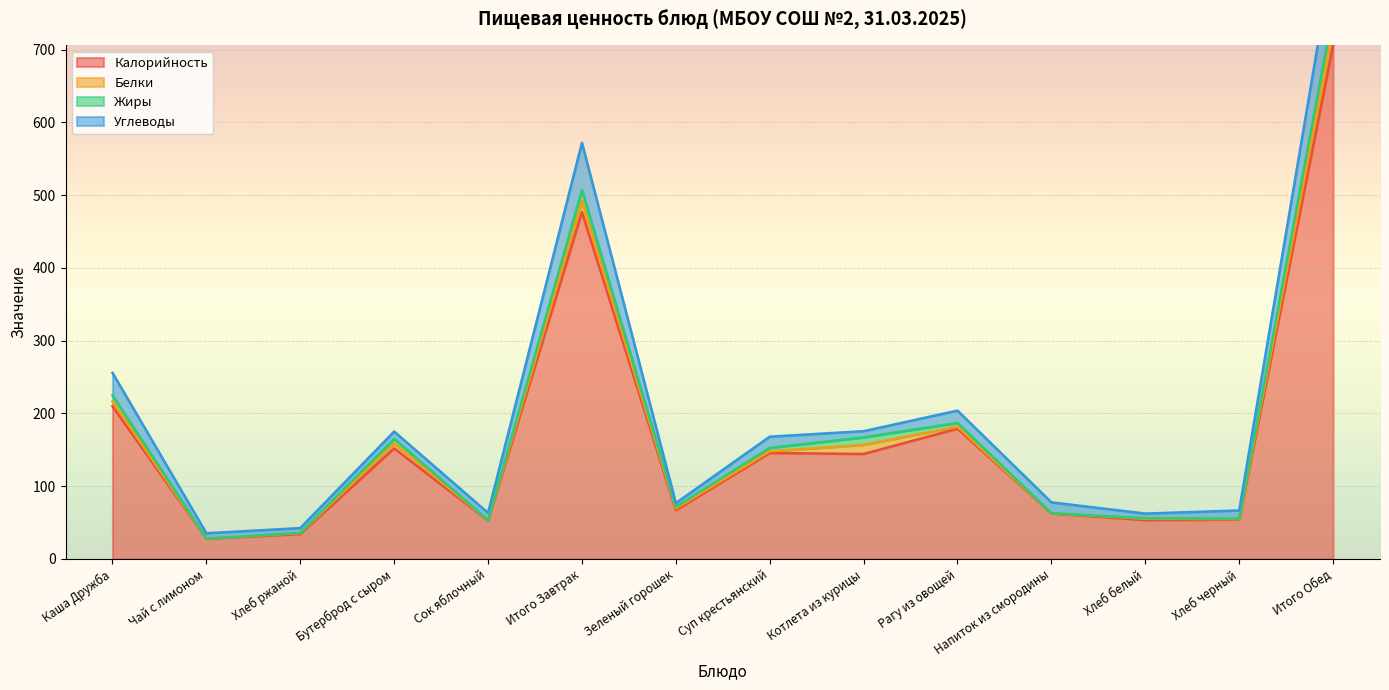

In Калорийность, how many points are higher than both neighbors (excluding endpoints)?

4